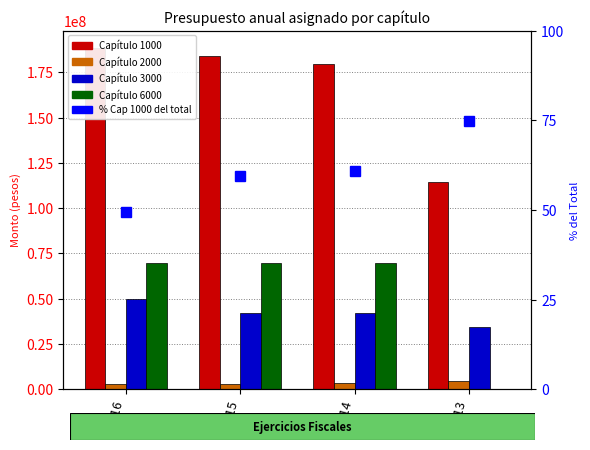

True or false: Capítulo 2000 has a value of 3488839.0 at 2014.

True